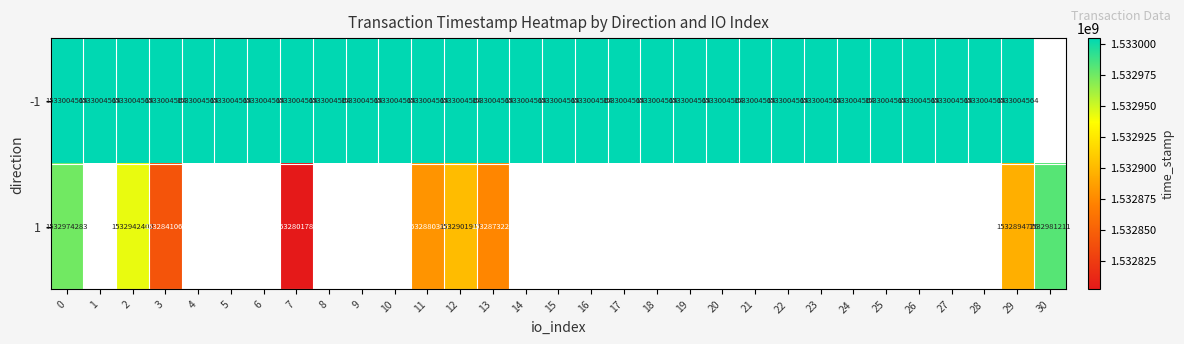

How many values in row_1 are above zero?

9